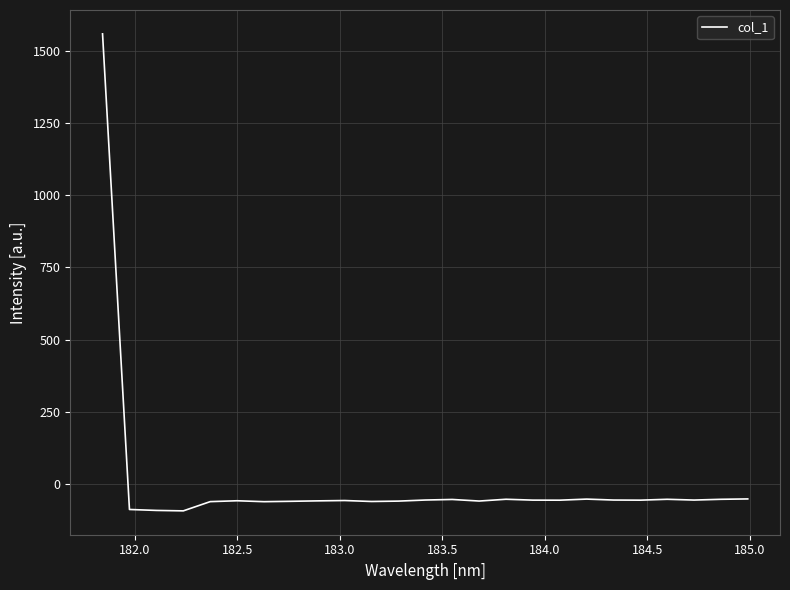

What is the maximum value shown in the chart?

1558.8